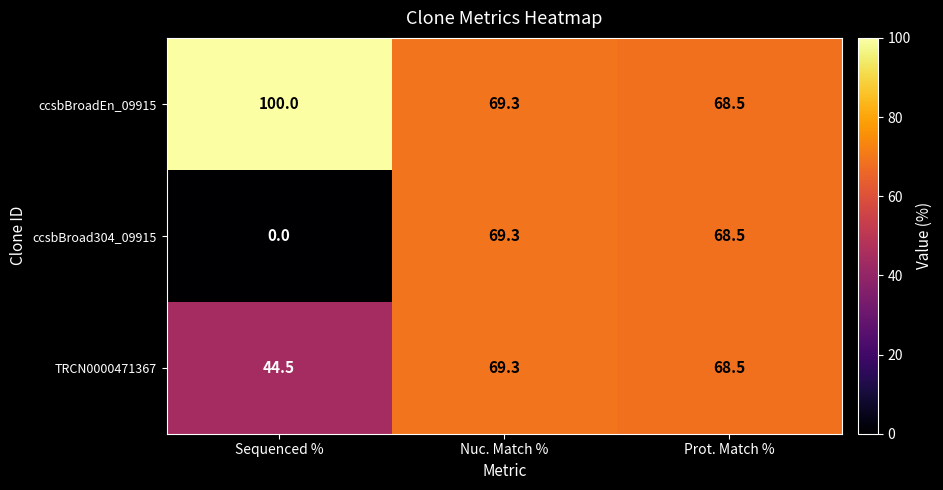

How many distinct data groups are displayed?

3